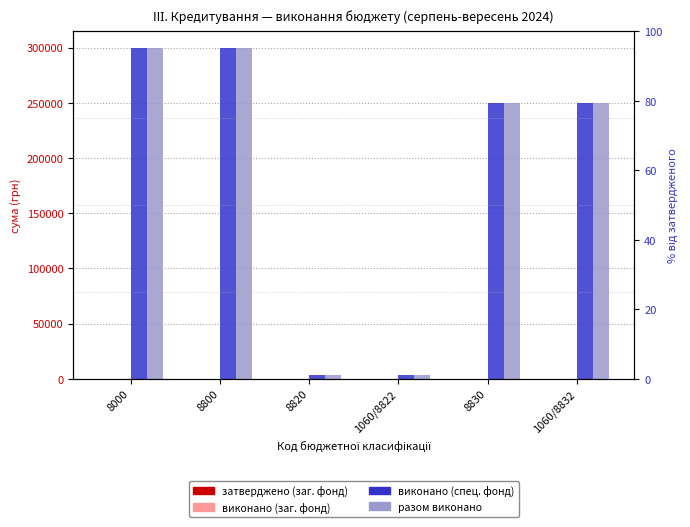

What is the label of the 5th bar from the right?

8800